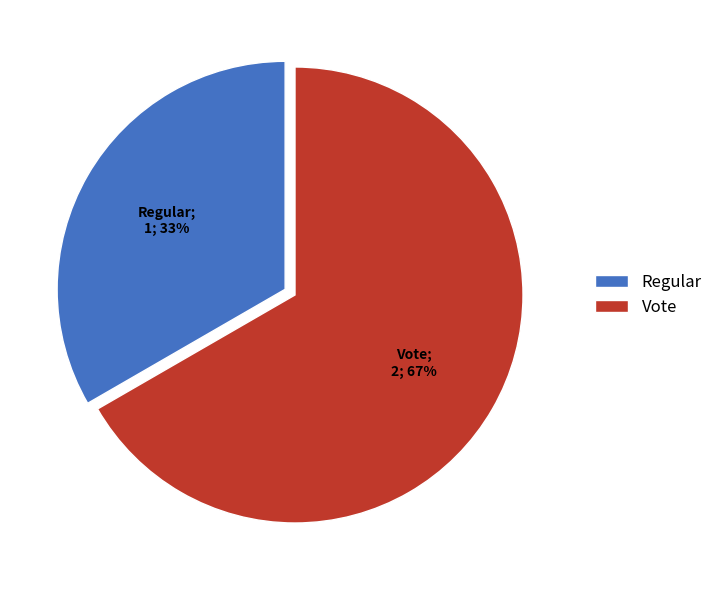

The Vote slice represents 61% of the pie. True or false?

False